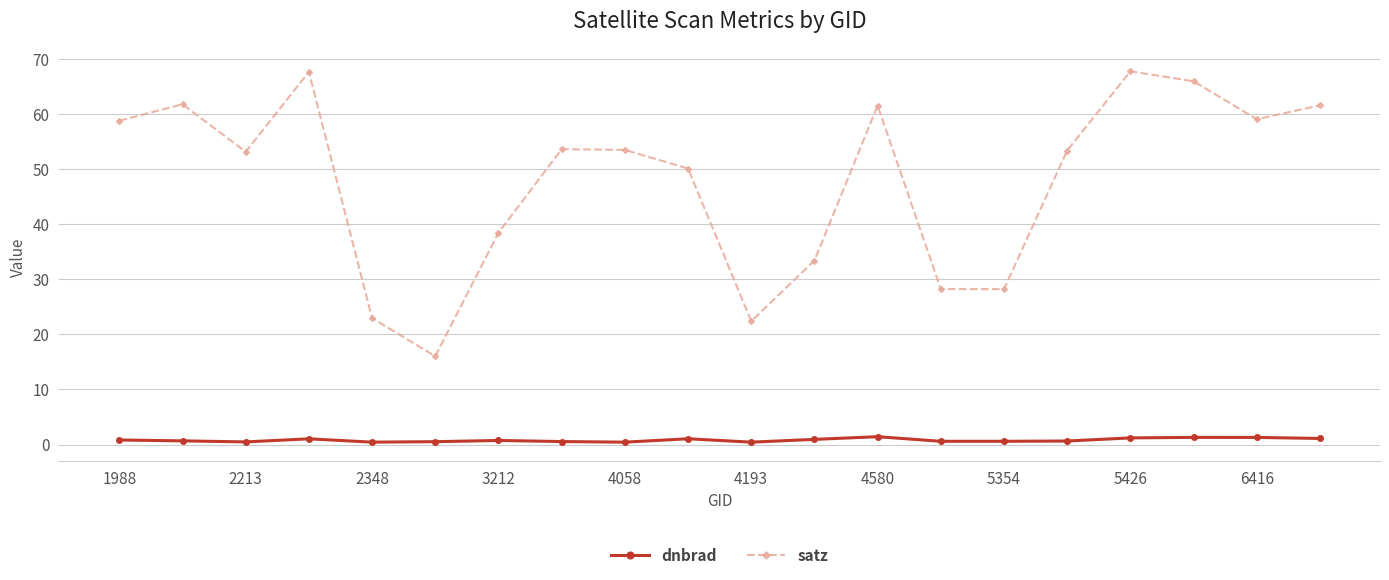

What is the maximum value shown in the chart?

67.8